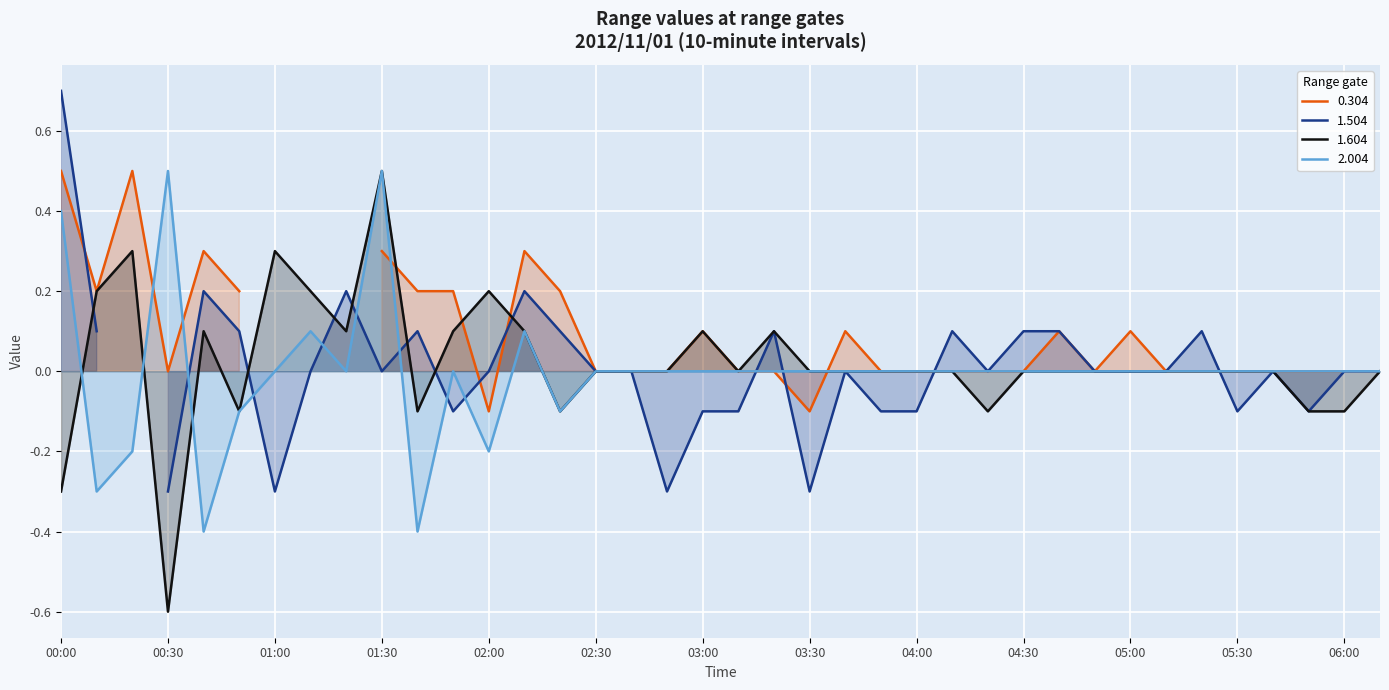

Is it true that 1.604 equals -0.1 at 02:20?

True